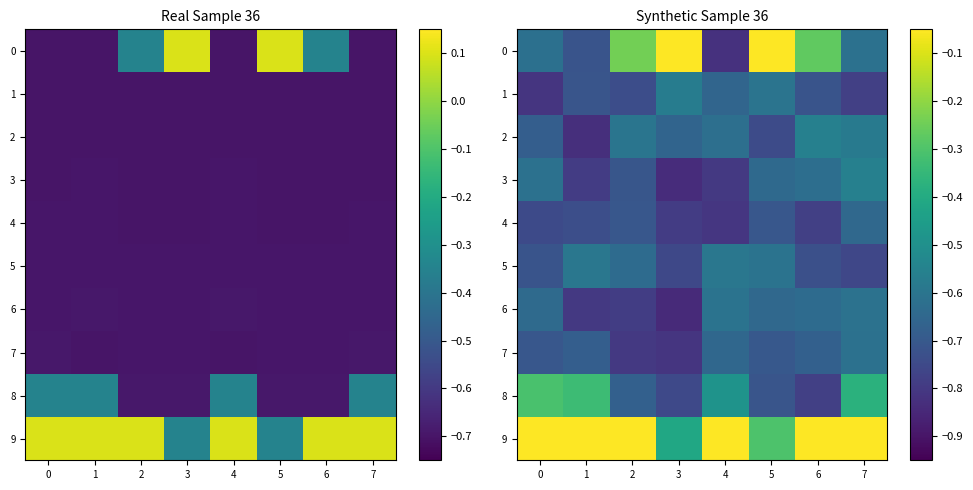

True or false: 8 has a value of -0.8 at 3.

True